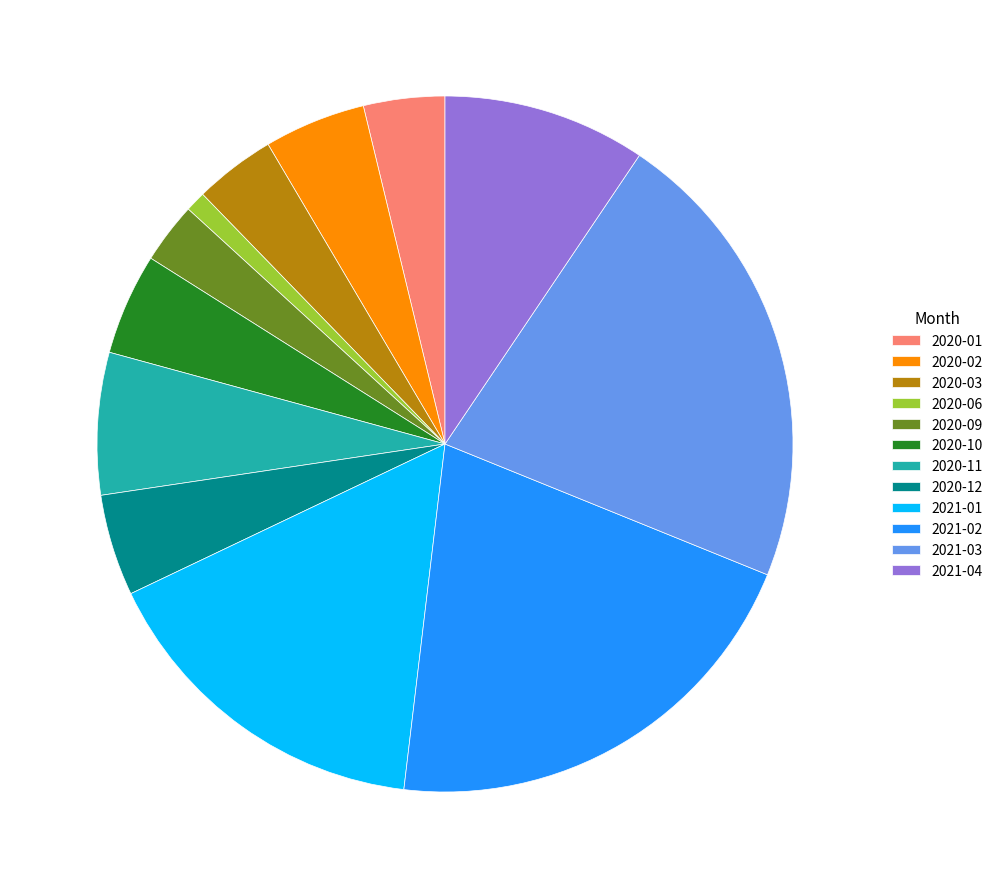

How many slices are in this pie chart?

12